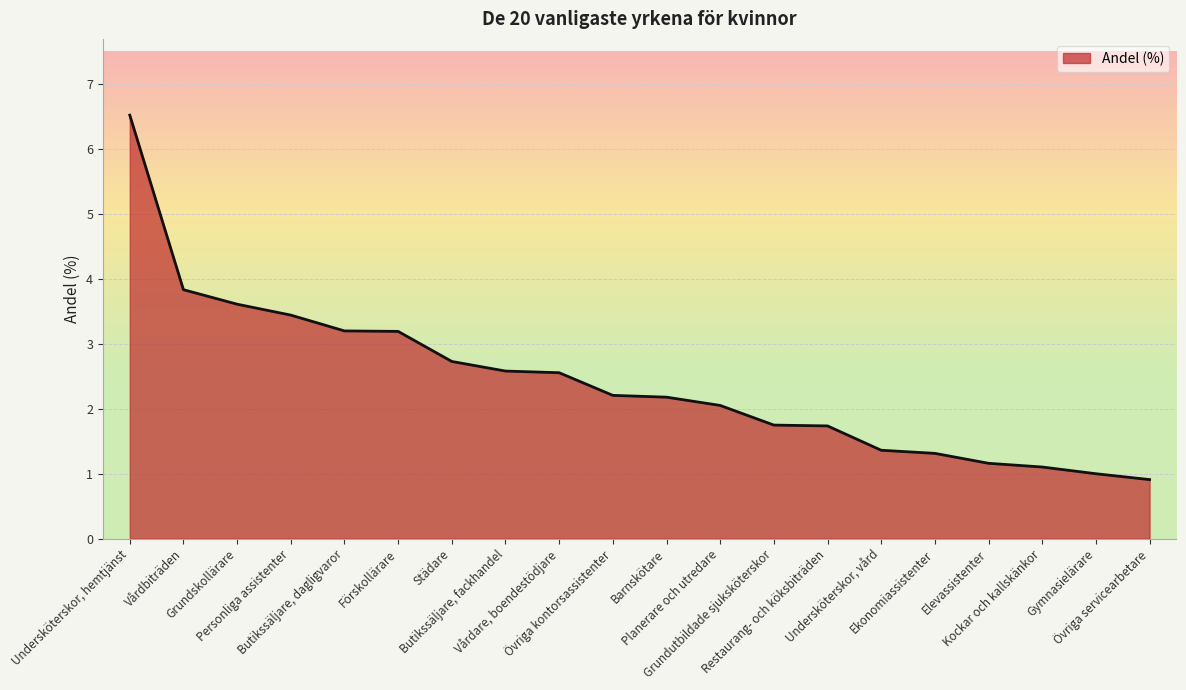

Between Förskollärare and Ekonomiassistenter, which is larger?

Förskollärare